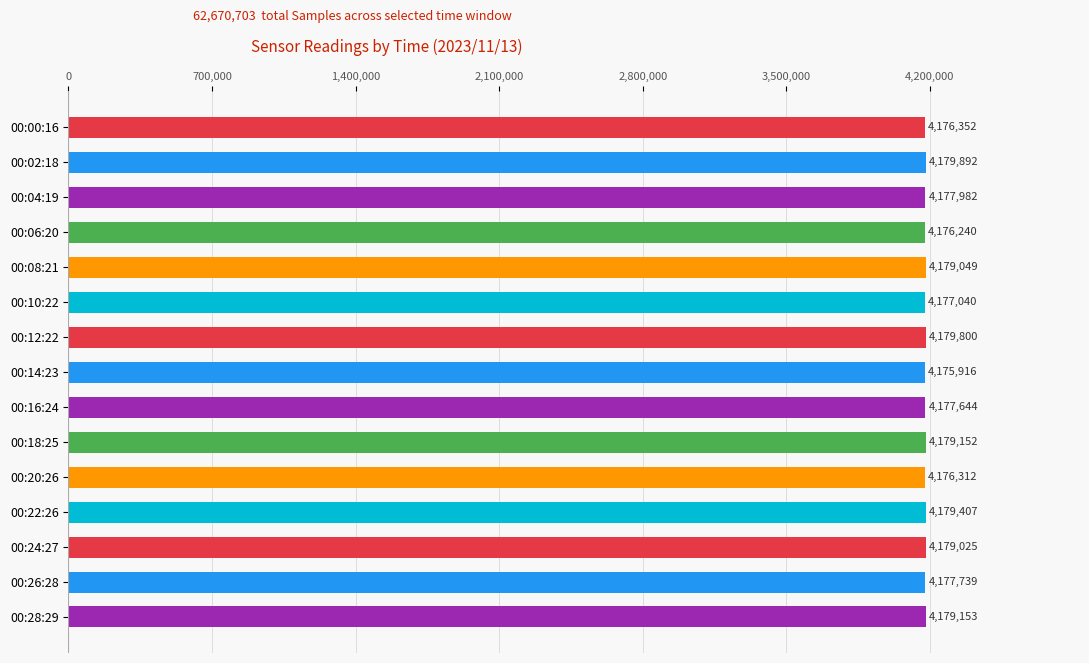

True or false: the data shows 4179025 at 00:24:27.

True